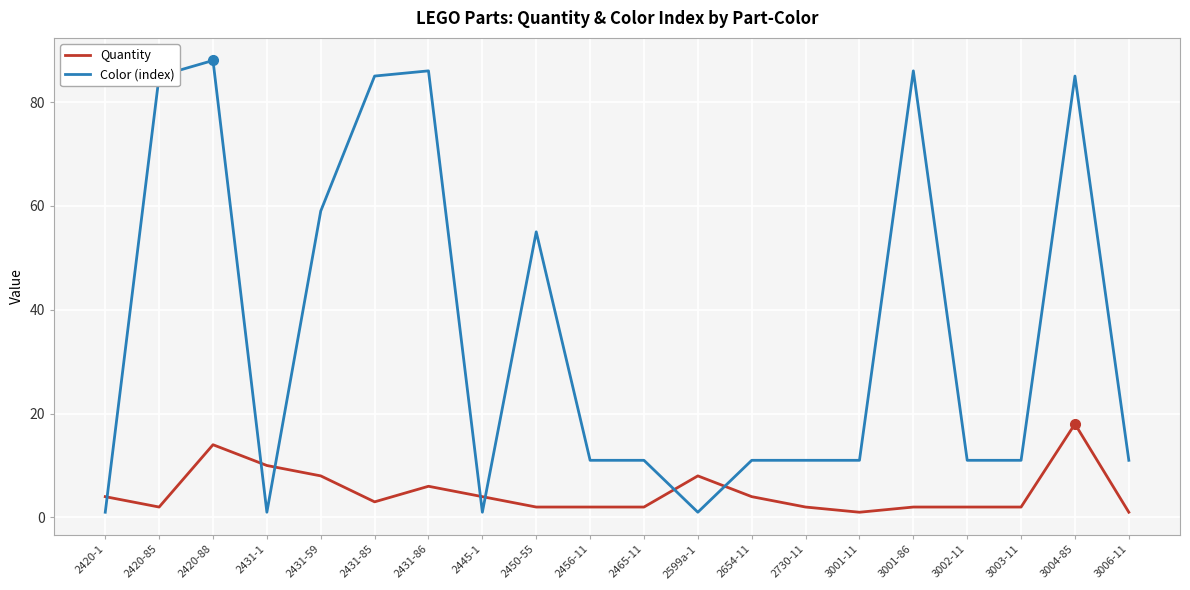

What position from the left is 2730-11?

14